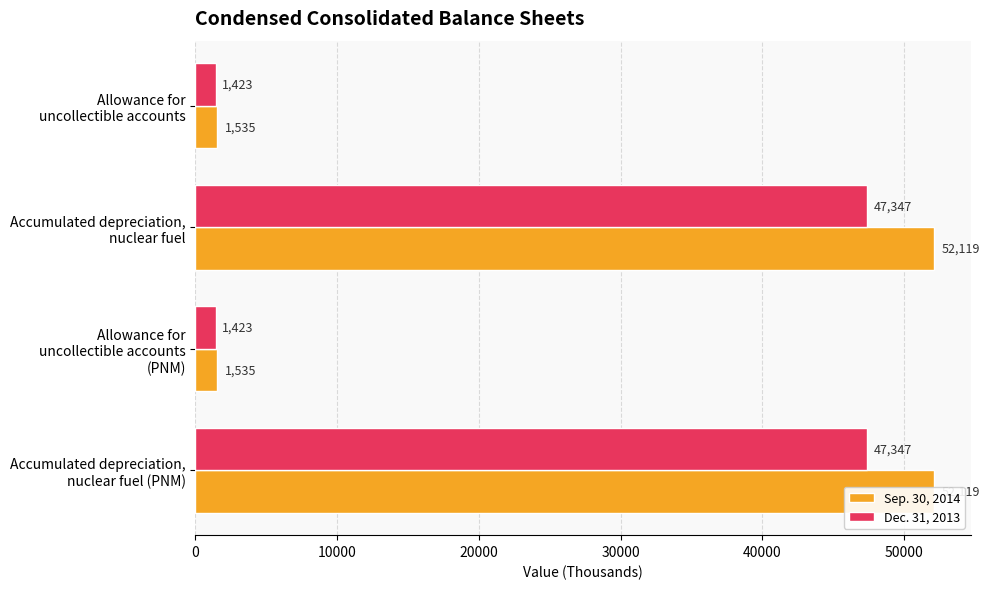

Reading left to right, extract all data points from this chart.

Sep. 30, 2014: 1535	52119	1535	52119
Dec. 31, 2013: 1423	47347	1423	47347